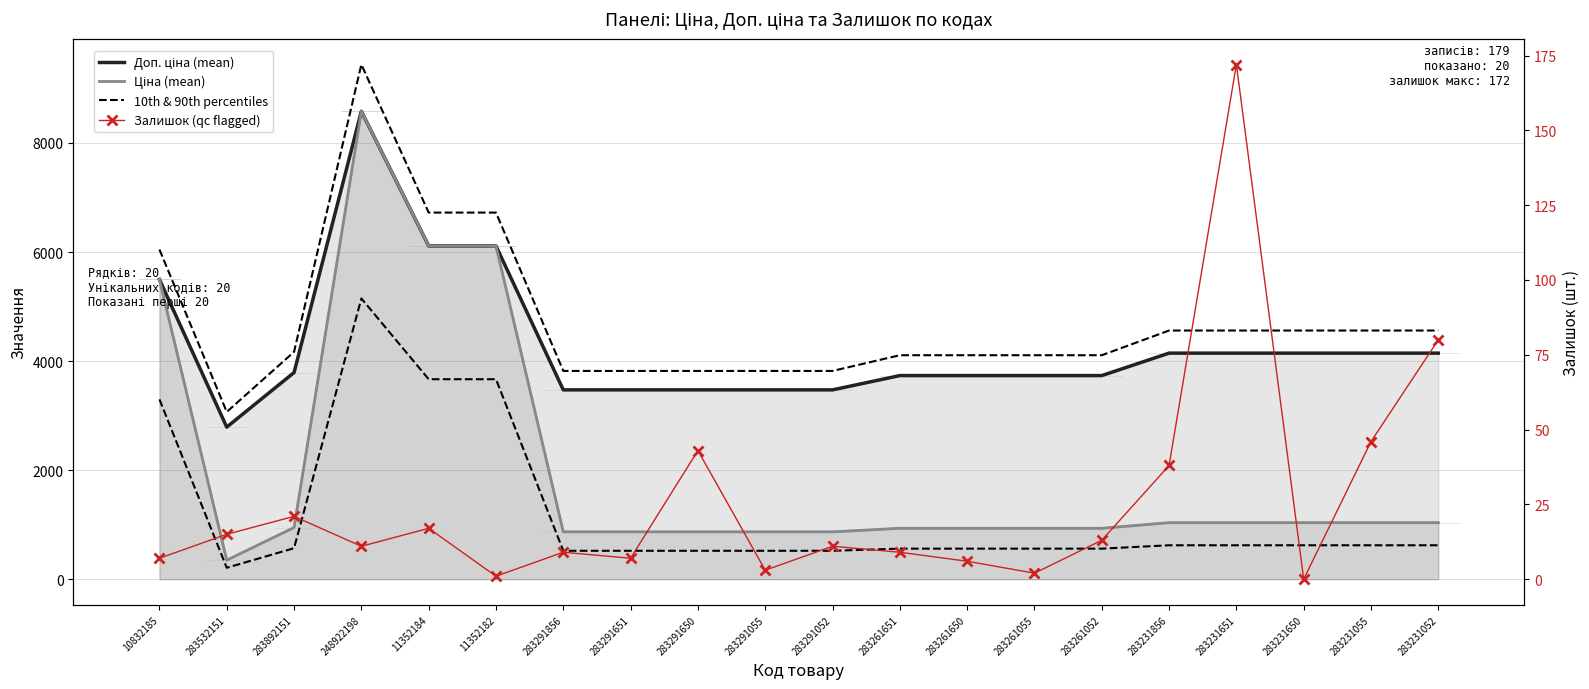

Reading left to right, list all the values displayed in this chart.

Доп. ціна (mean): 10832185=5497.3	283532151=2789.2	283892151=3790.3	248922198=8581.1	11352184=6112.5	11352182=6112.5	283291856=3472.1	283291651=3472.1	283291650=3472.1	283291055=3472.1	283291052=3472.1	283261651=3734.2	283261650=3734.2	283261055=3734.2	283261052=3734.2	283231856=4145.9	283231651=4145.9	283231650=4145.9	283231055=4145.9	283231052=4145.9
Ціна (mean): 10832185=5497.3	283532151=348.6	283892151=947.6	248922198=8581.1	11352184=6112.5	11352182=6112.5	283291856=868.0	283291651=868.0	283291650=868.0	283291055=868.0	283291052=868.0	283261651=933.5	283261650=933.5	283261055=933.5	283261052=933.5	283231856=1036.5	283231651=1036.5	283231650=1036.5	283231055=1036.5	283231052=1036.5
10th & 90th percentiles: 10832185=3298.4	283532151=209.2	283892151=568.5	248922198=5148.7	11352184=3667.5	11352182=3667.5	283291856=520.8	283291651=520.8	283291650=520.8	283291055=520.8	283291052=520.8	283261651=560.1	283261650=560.1	283261055=560.1	283261052=560.1	283231856=621.9	283231651=621.9	283231650=621.9	283231055=621.9	283231052=621.9
Залишок (qc flagged): 10832185=7.0	283532151=15.0	283892151=21.0	248922198=11.0	11352184=17.0	11352182=1.0	283291856=9.0	283291651=7.0	283291650=43.0	283291055=3.0	283291052=11.0	283261651=9.0	283261650=6.0	283261055=2.0	283261052=13.0	283231856=38.0	283231651=172.0	283231650=0.0	283231055=46.0	283231052=80.0